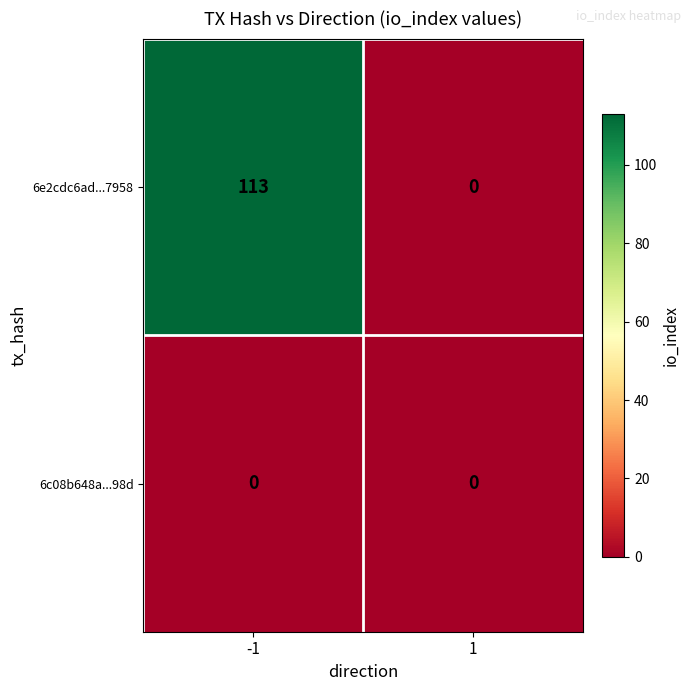

What is the total value across all series at -1?

113